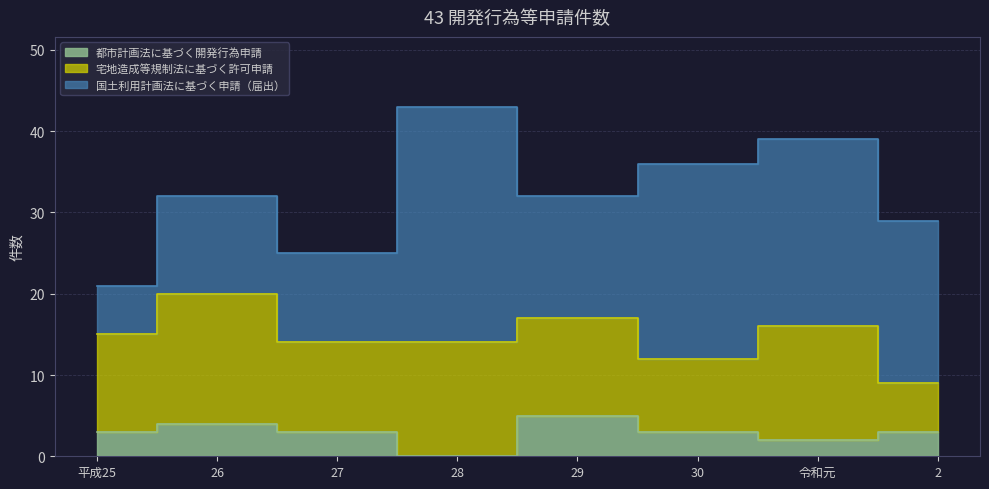

How many values in the 宅地造成等規制法に基づく許可申請 series exceed 12?

3